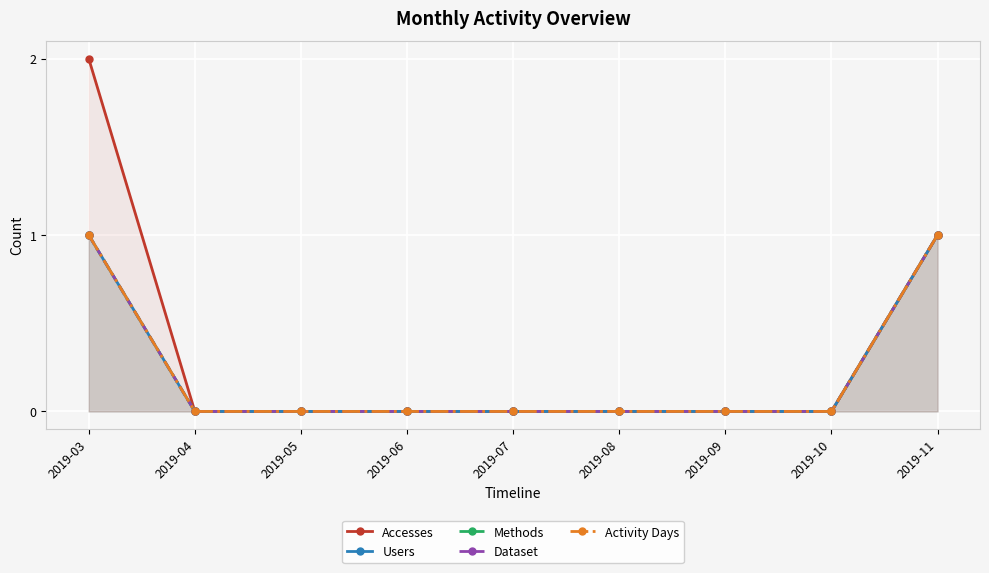

Count the number of categories in the chart.

9